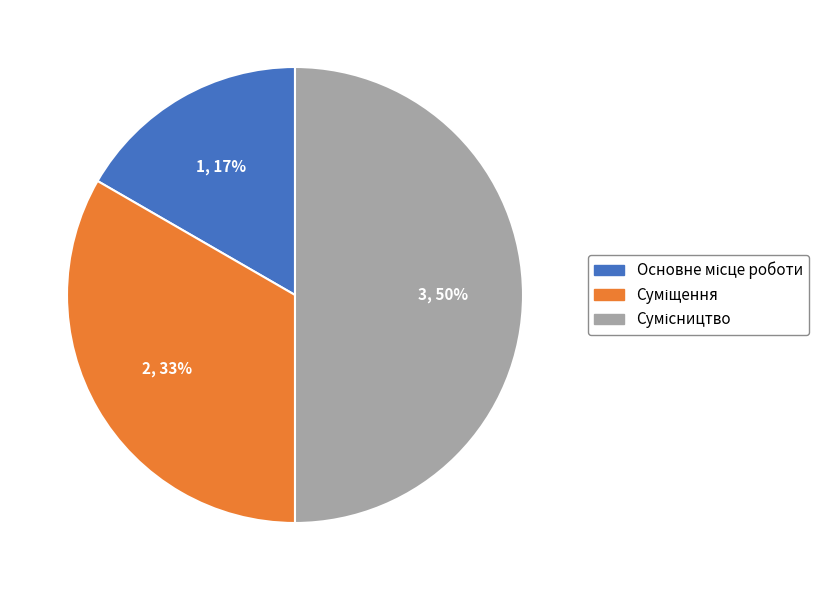

To the nearest percent, what is the difference between the largest and smallest slice percentages?

33%